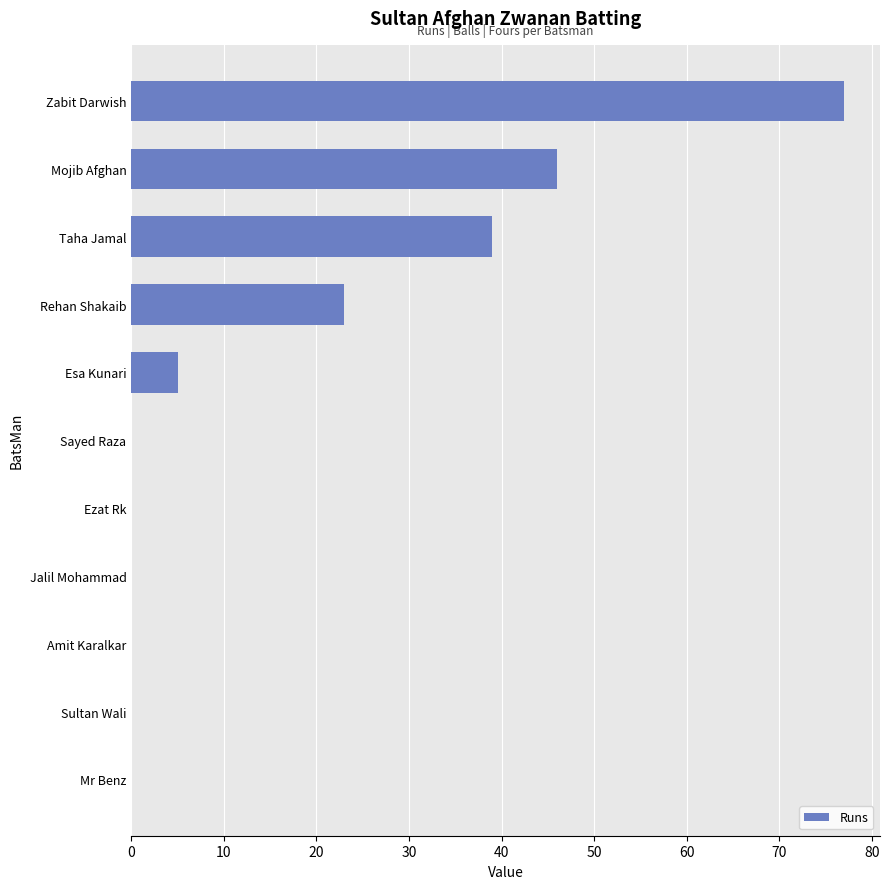

What is the average value?

17